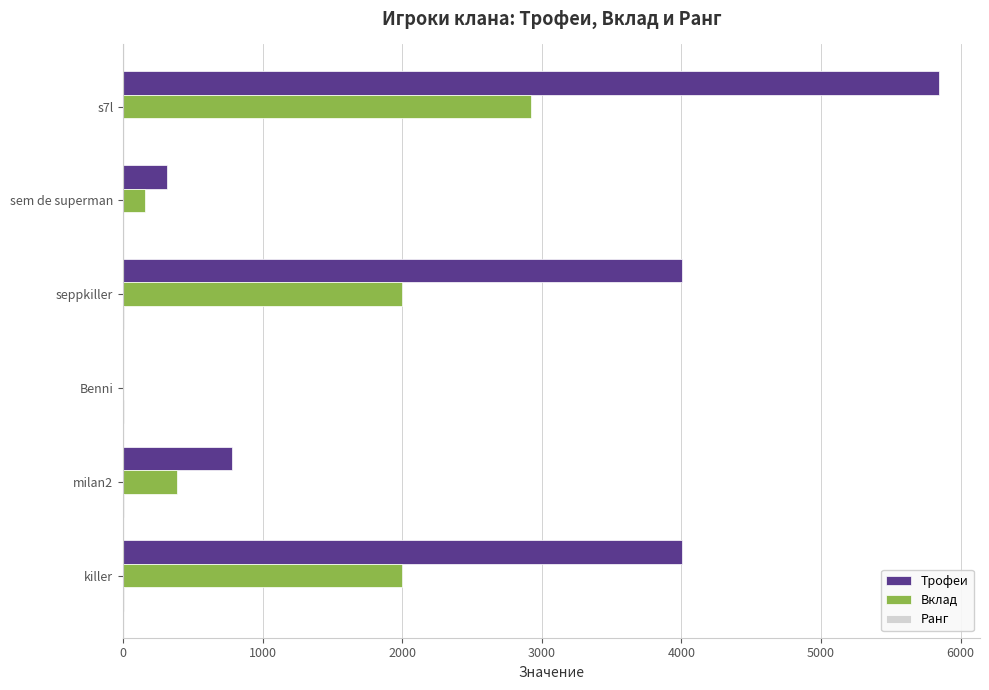

Is it true that Трофеи equals 1774 at killer?

False